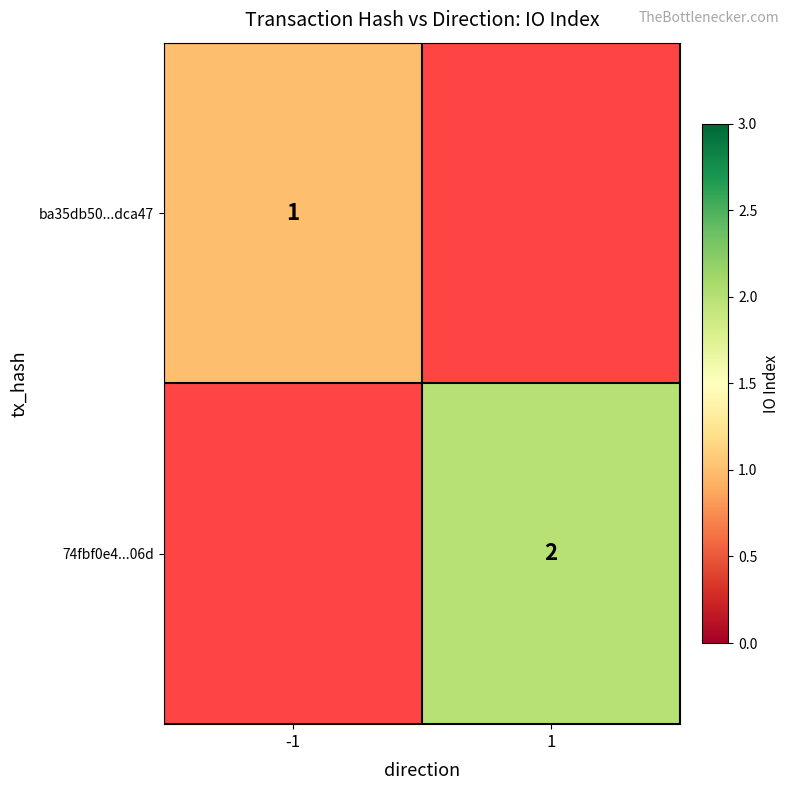

Is it true that 74fbf0e4...06d equals 2 at 1?

True